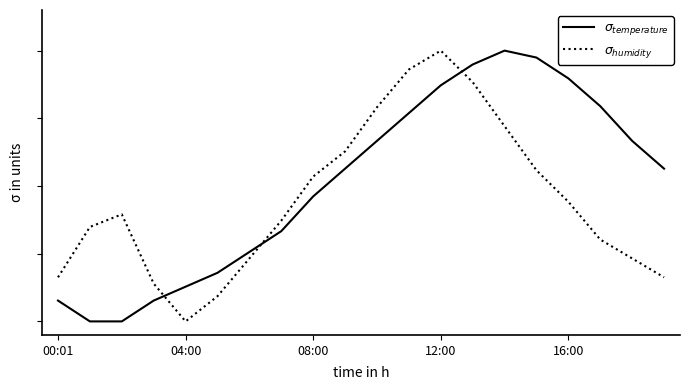

Is this an area chart (filled region under the line)?

No